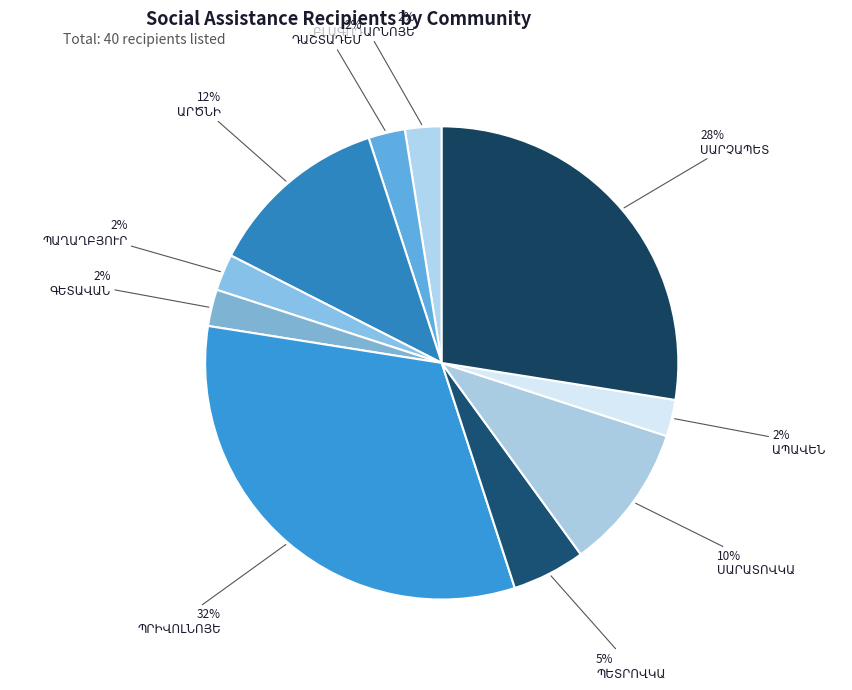

How many segments does this pie chart have?

10